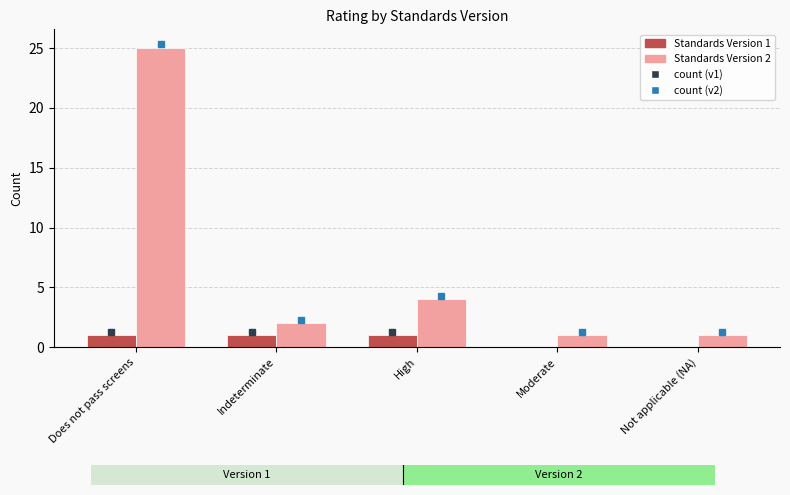

What is the maximum value shown in the chart?

25